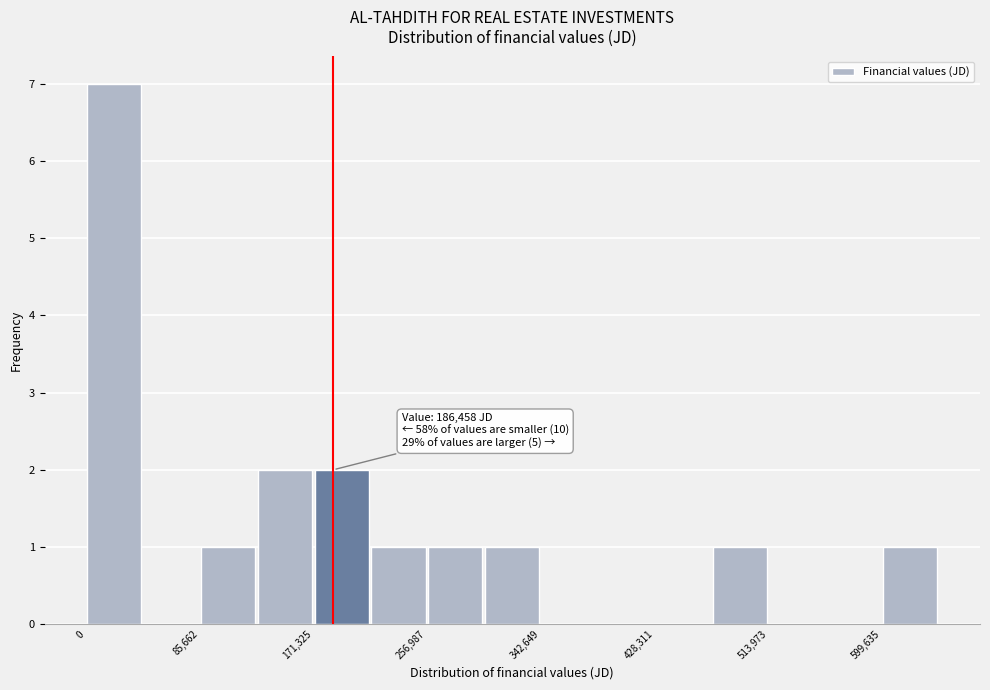

Over which range of the x-axis is the bar tallest?

0 to 40000